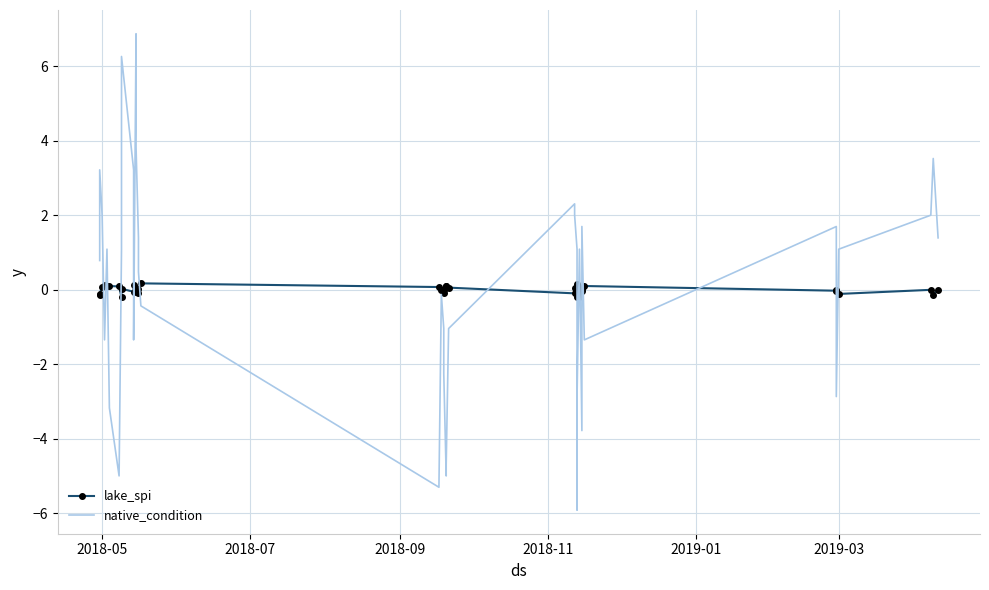

What is the difference between the second highest and second lowest values in the native_condition series?

11.6